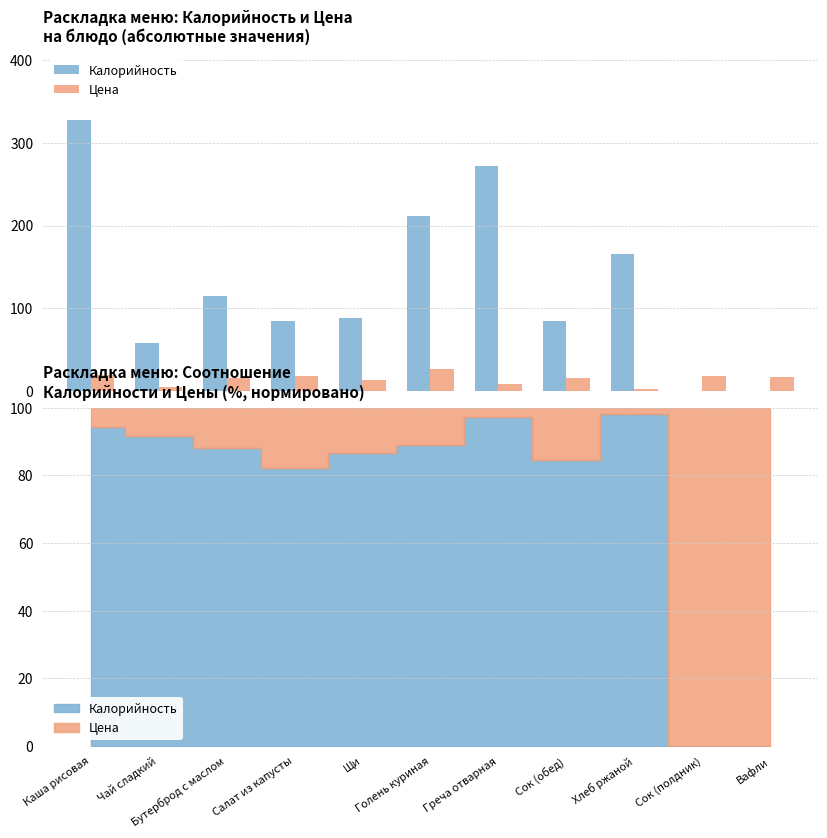

What is the value of the Цена bar at the 11th from the left?

16.4